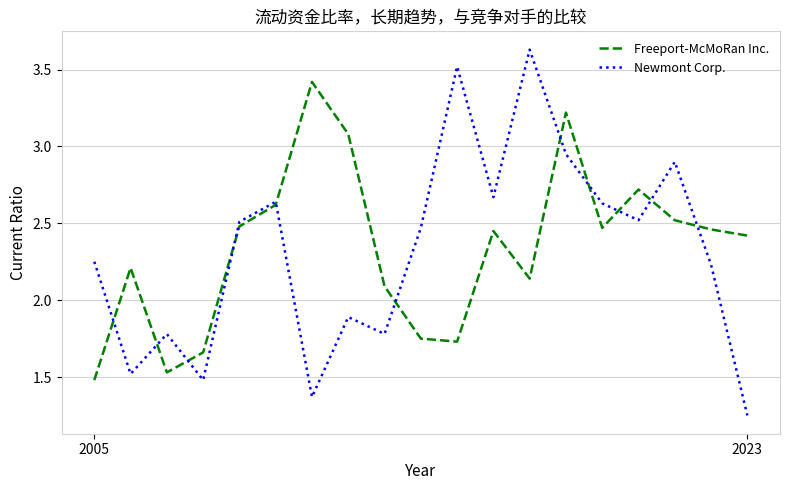

Which series has the widest spread of values?

Newmont Corp.